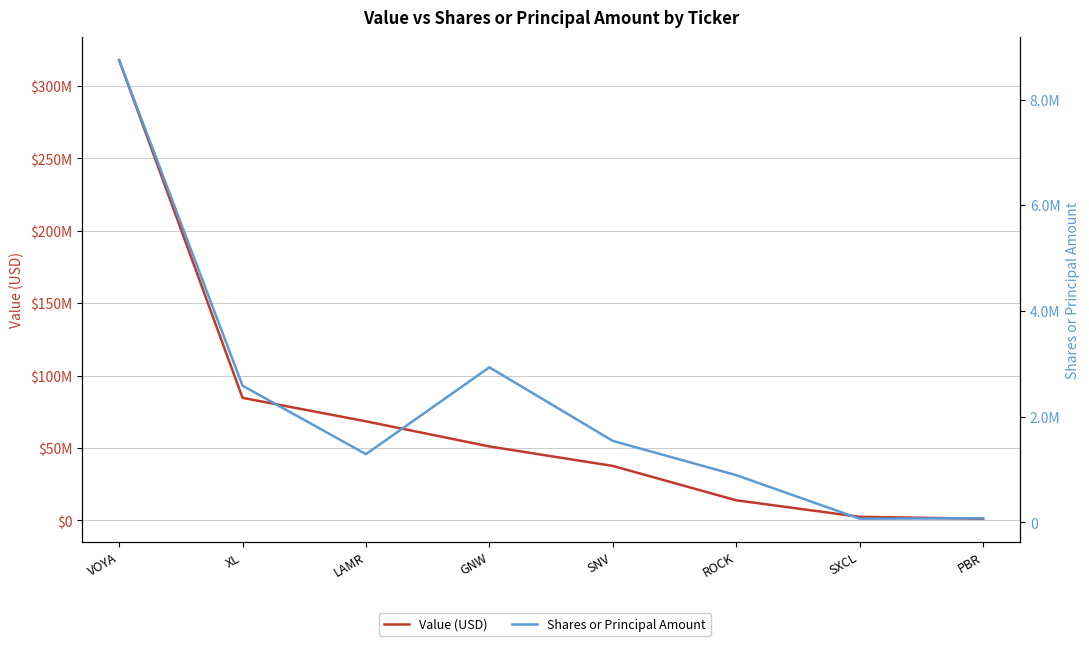

Reading right to left, list all the values displayed in this chart.

Value (USD): PBR=1128000	SXCL=2431000	ROCK=13850000	SNV=37568000	GNW=51037000	LAMR=68379000	XL=84605000	VOYA=317858000
Shares or Principal Amount: PBR=77100	SXCL=68762	ROCK=892994	SNV=1540945	GNW=2933175	LAMR=1290161	XL=2584925	VOYA=8746768